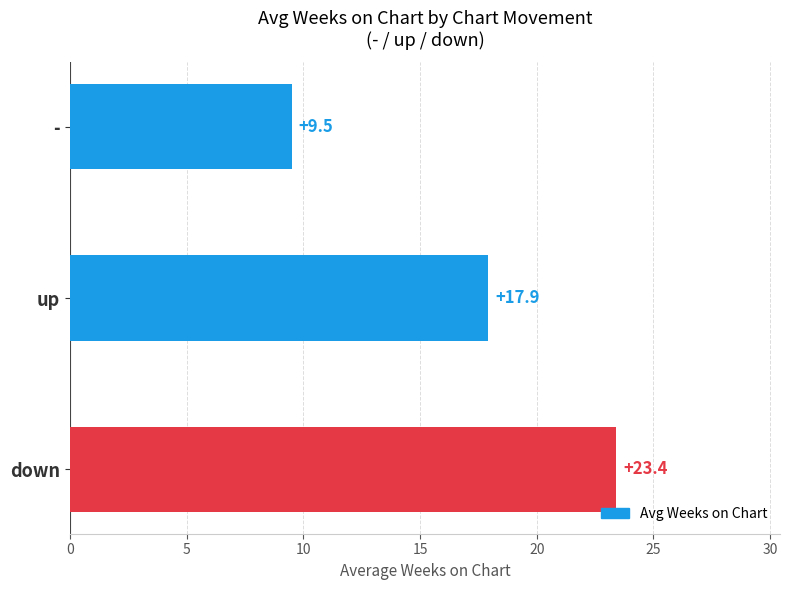

What is the sum of the values at up and -?

27.4